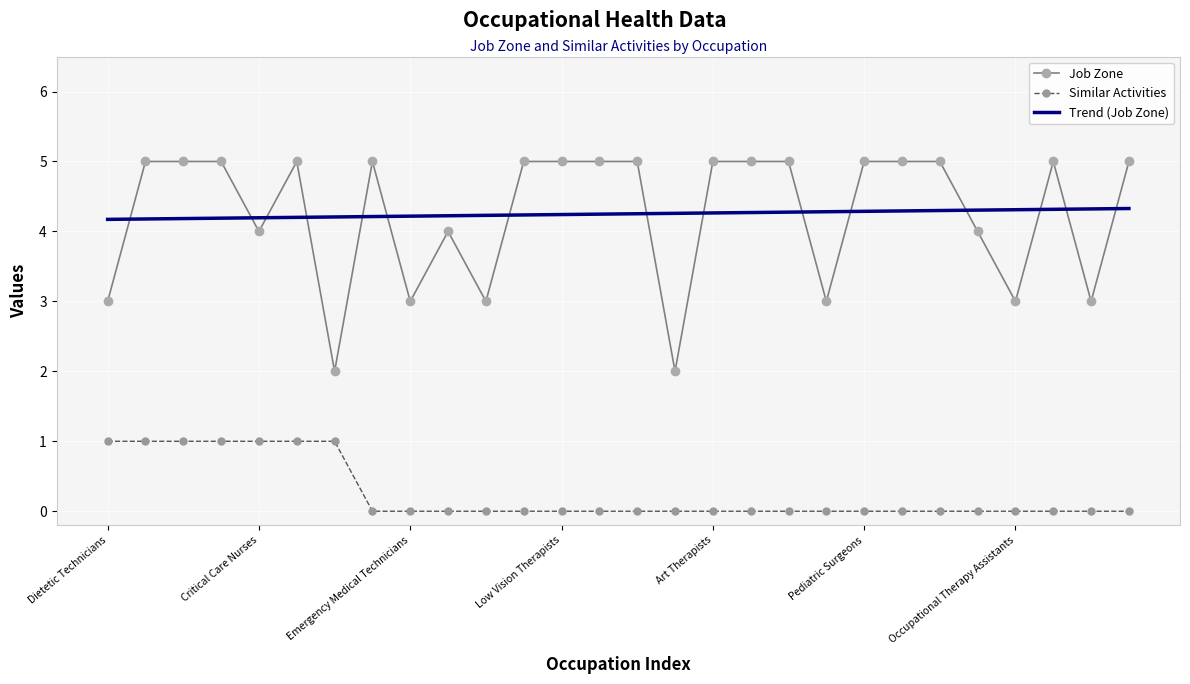

What is the maximum value shown in the chart?

5.0